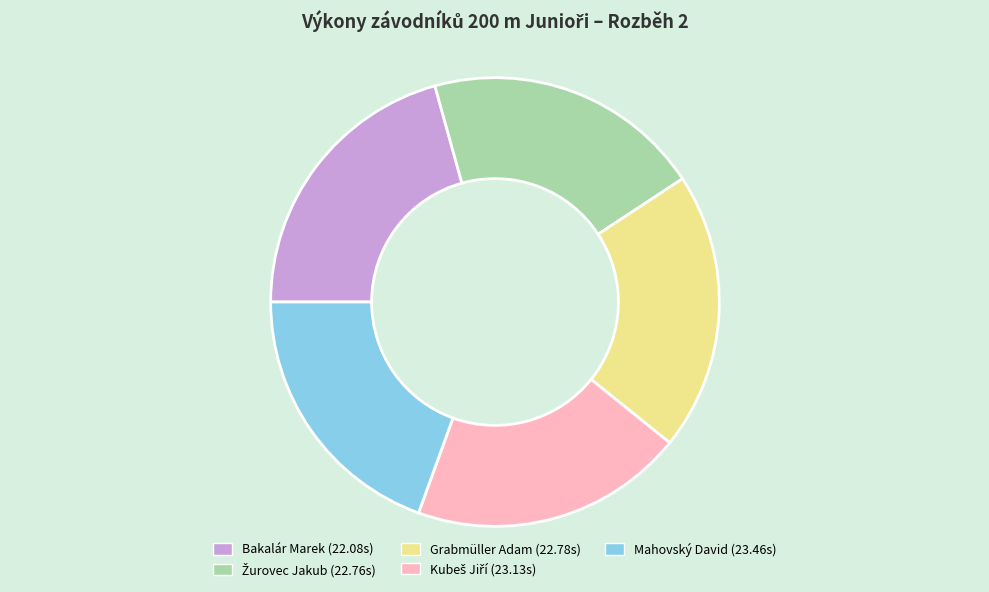

What is the largest slice in the pie chart?

Bakalár Marek